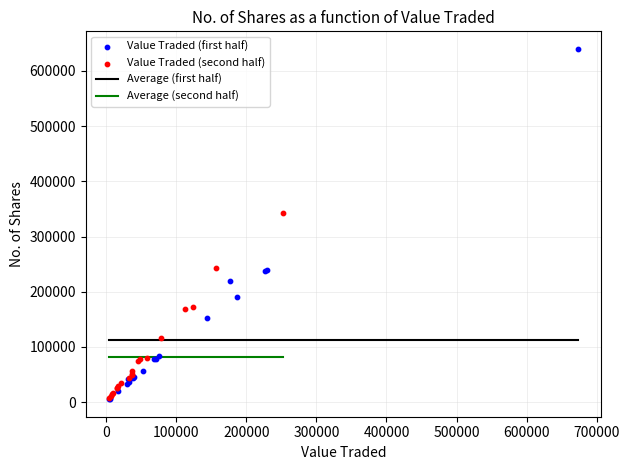

Which series contains the highest Y value?

Value Traded (first half)